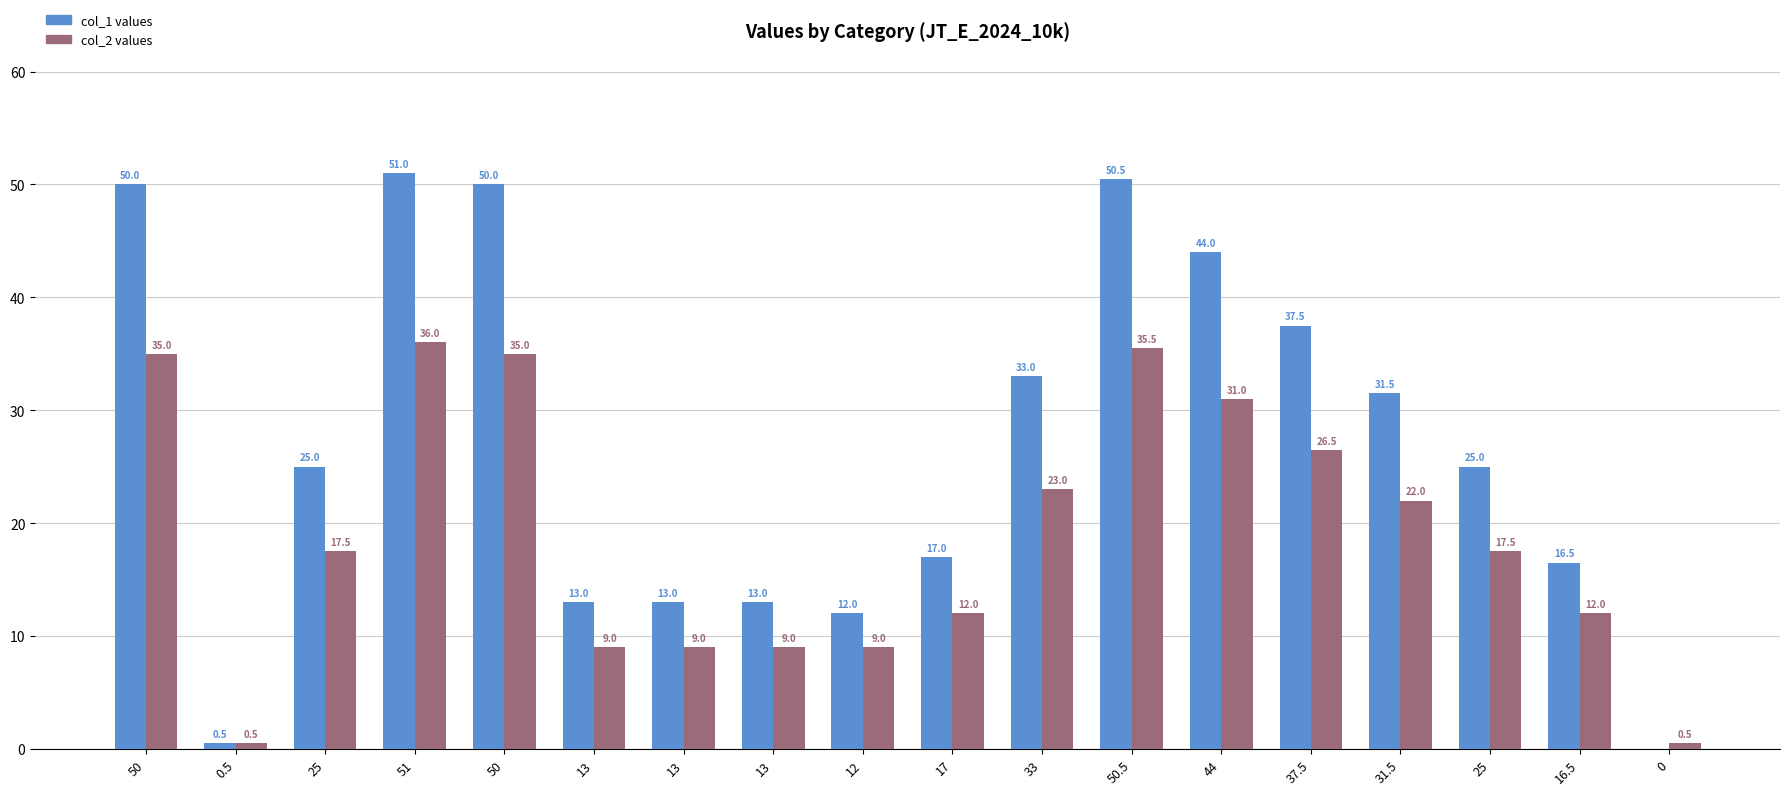

At which label does col_2 values first exceed 17?

50